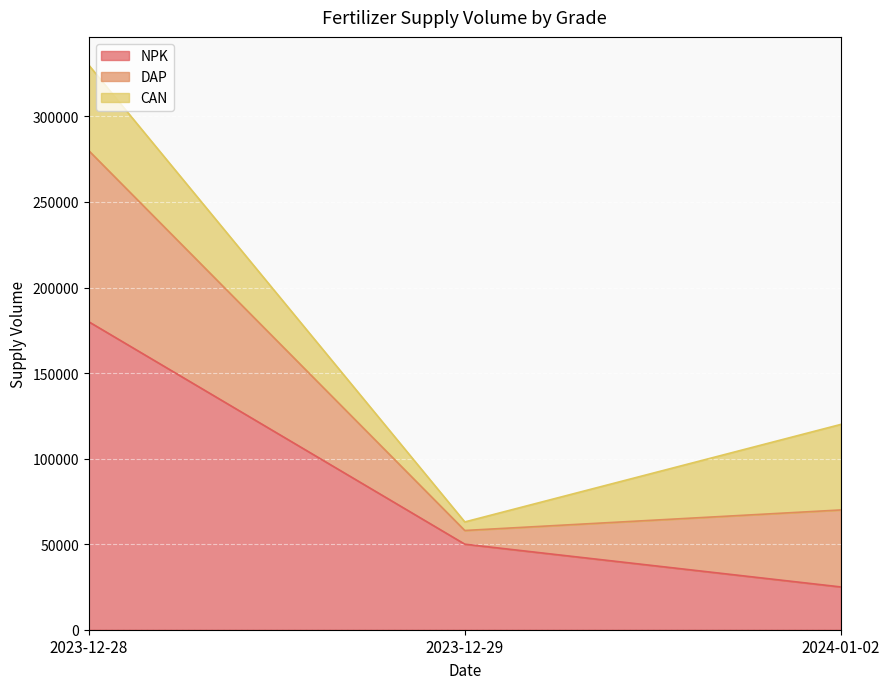

List the series in order of their peak value, highest first.

NPK, DAP, CAN